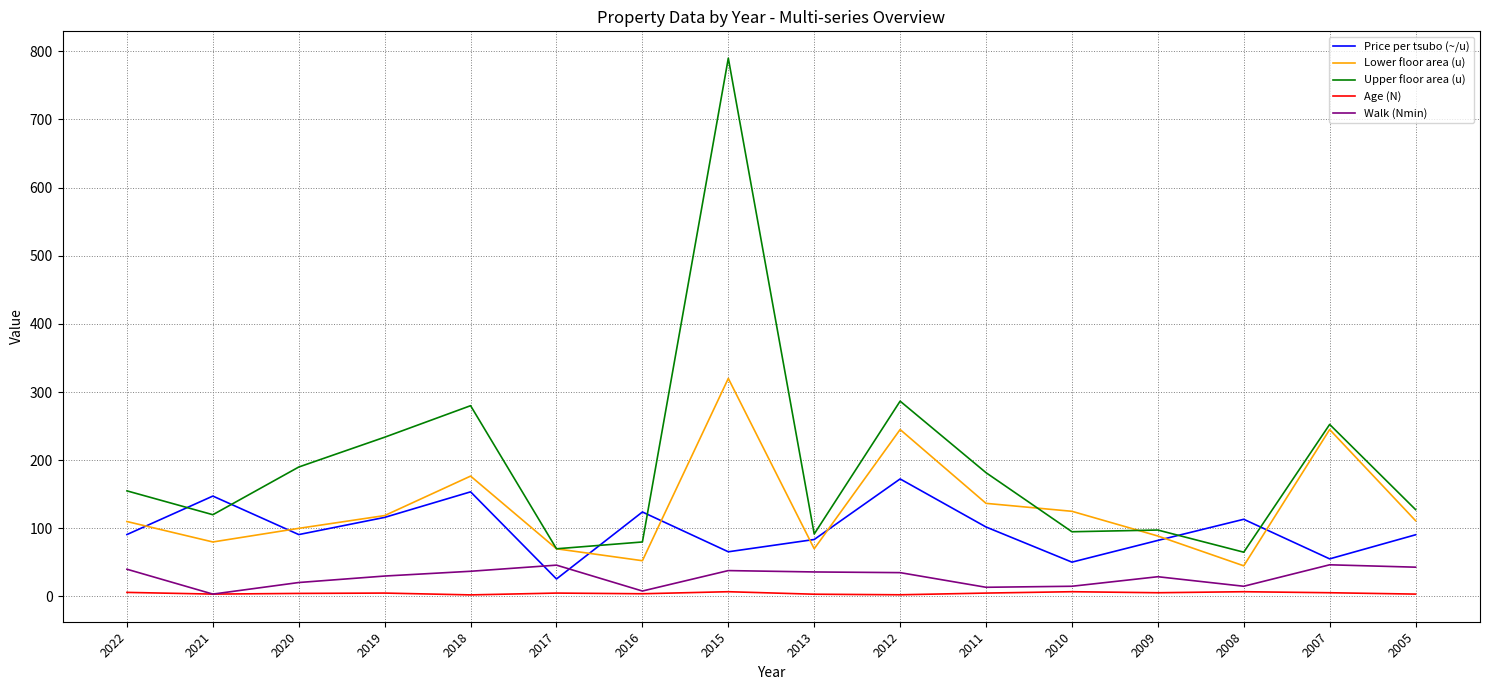

Is the value of Upper floor area (u) at 2007 greater than the value of Lower floor area (u) at 2010?

Yes